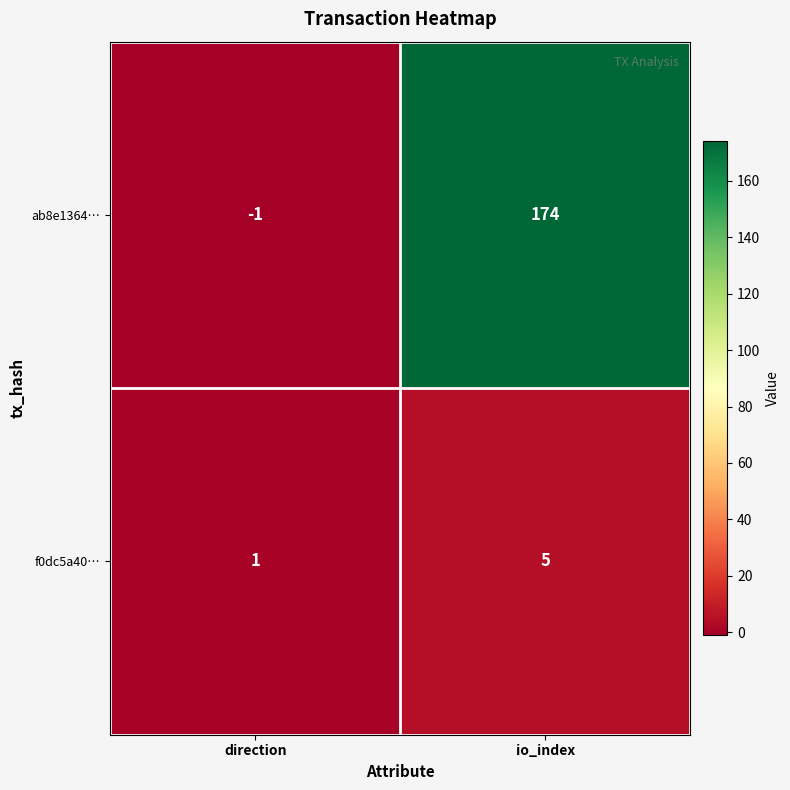

The f0dc5a40… series shows 3 at io_index. True or false?

False